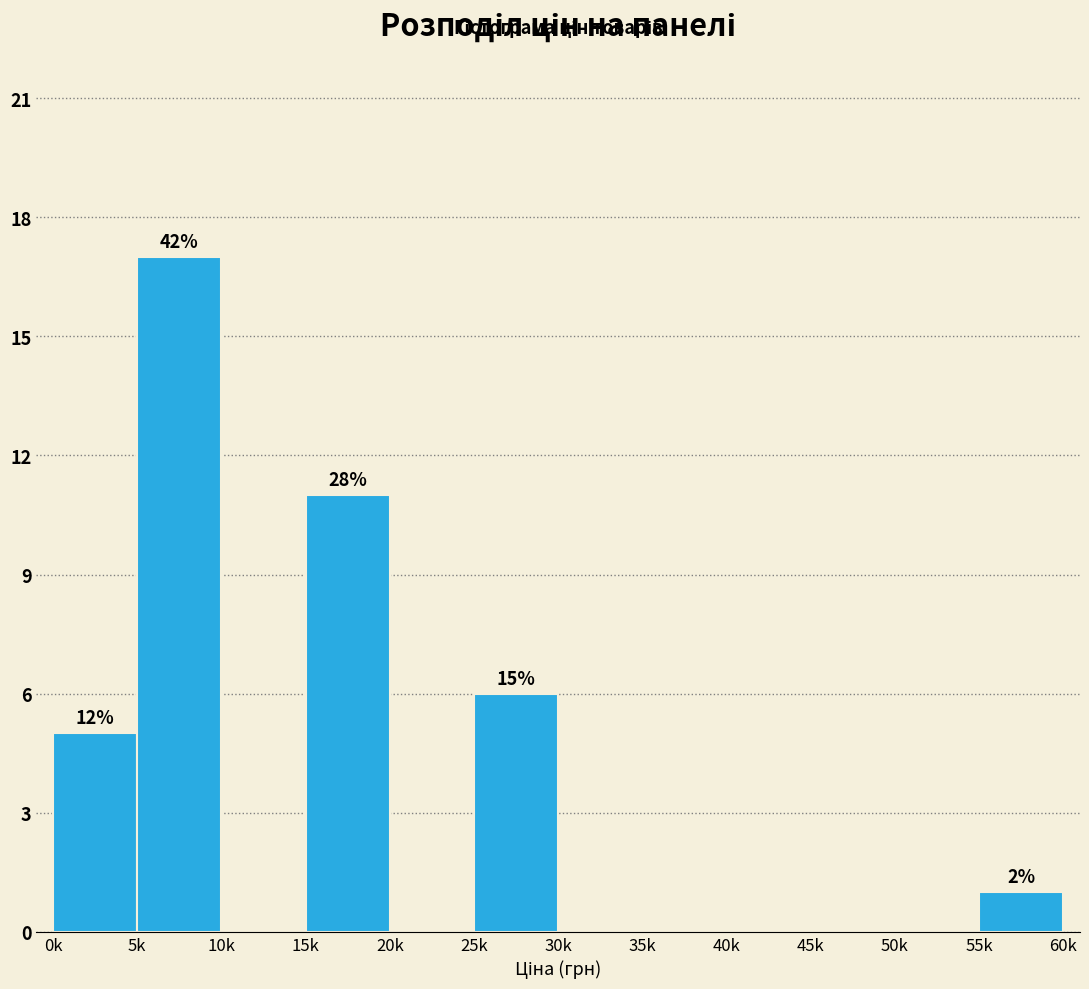

Reading left to right, list all the values displayed in this chart.

0k=5	5k=17	10k=0	15k=11	20k=0	25k=6	30k=0	35k=0	40k=0	45k=0	50k=0	55k=1